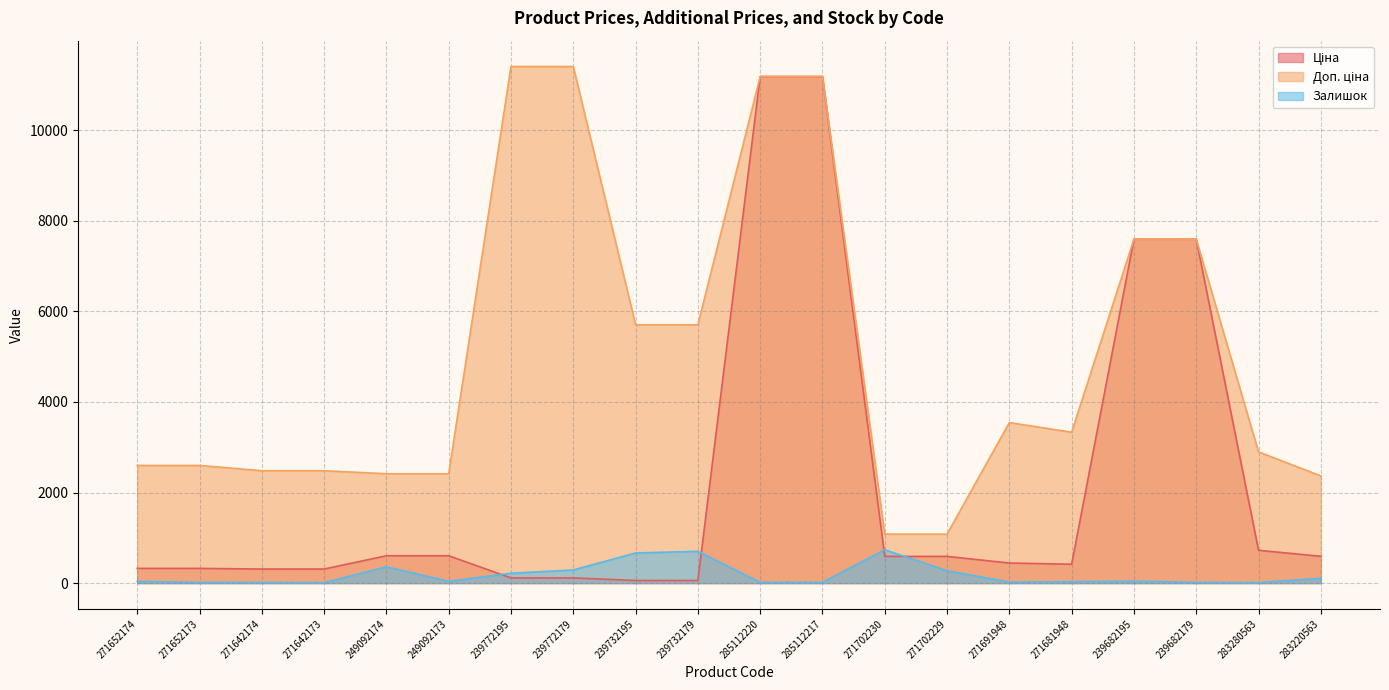

True or false: Залишок has more than 2 interior local peaks.

True